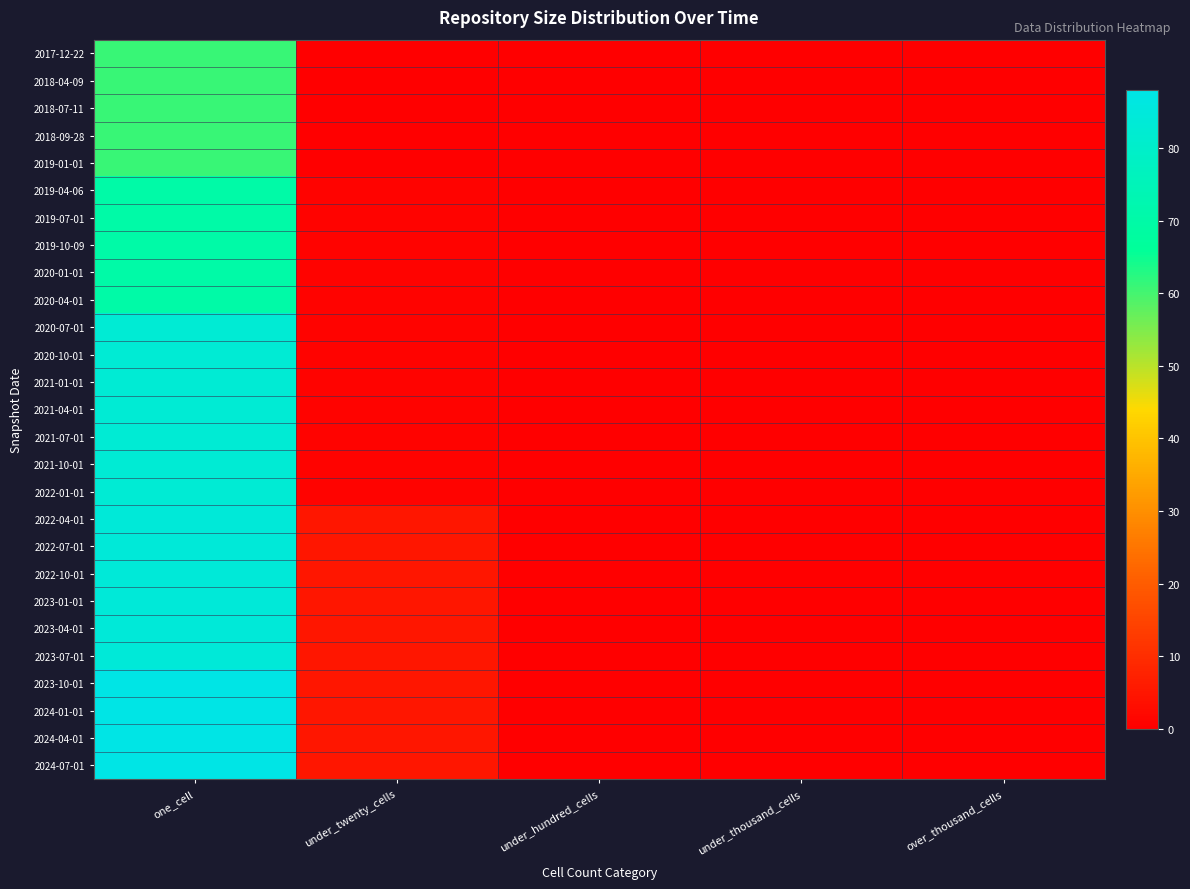

At how many categories does at least one series exceed 68?

1